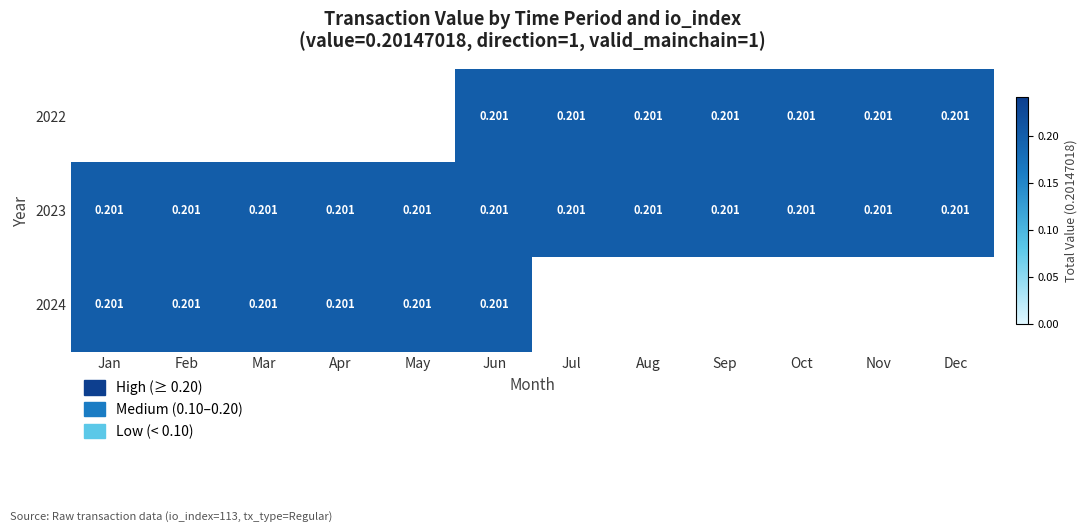

List the labels in order of 2024 value, largest first.

Jan, Feb, Mar, Apr, May, Jun, Jul, Aug, Sep, Oct, Nov, Dec